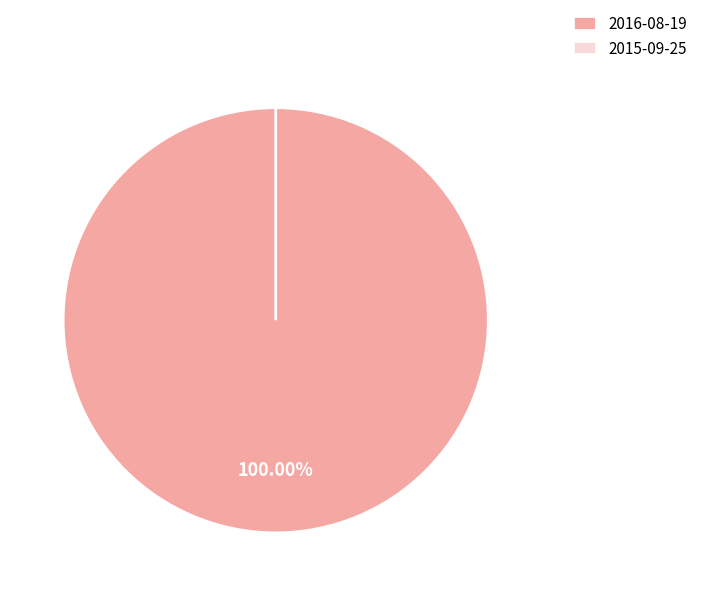

Count the number of slices in the pie.

2